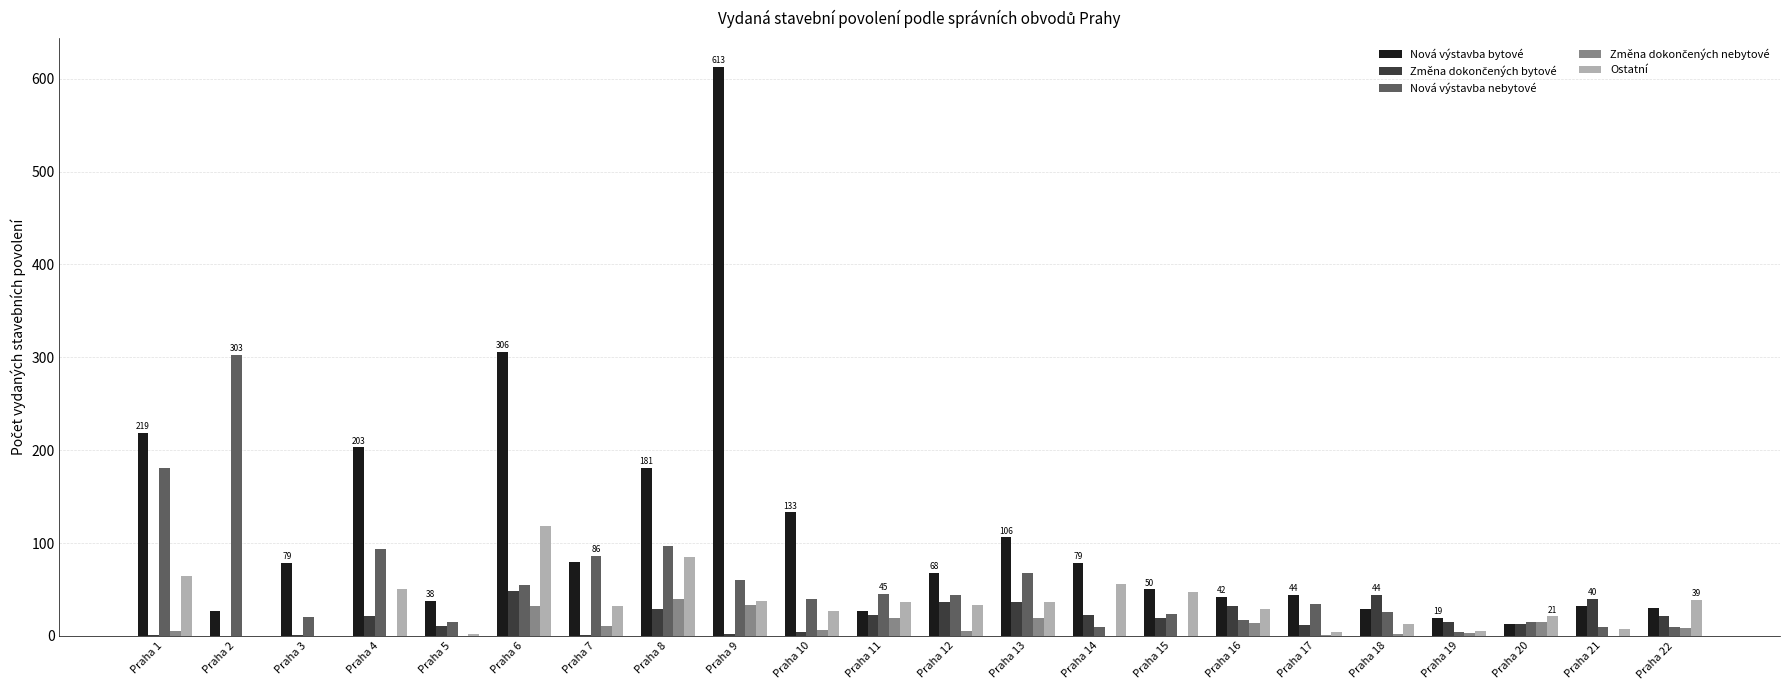

The Nová výstavba nebytové series shows 5 at Praha 18. True or false?

False